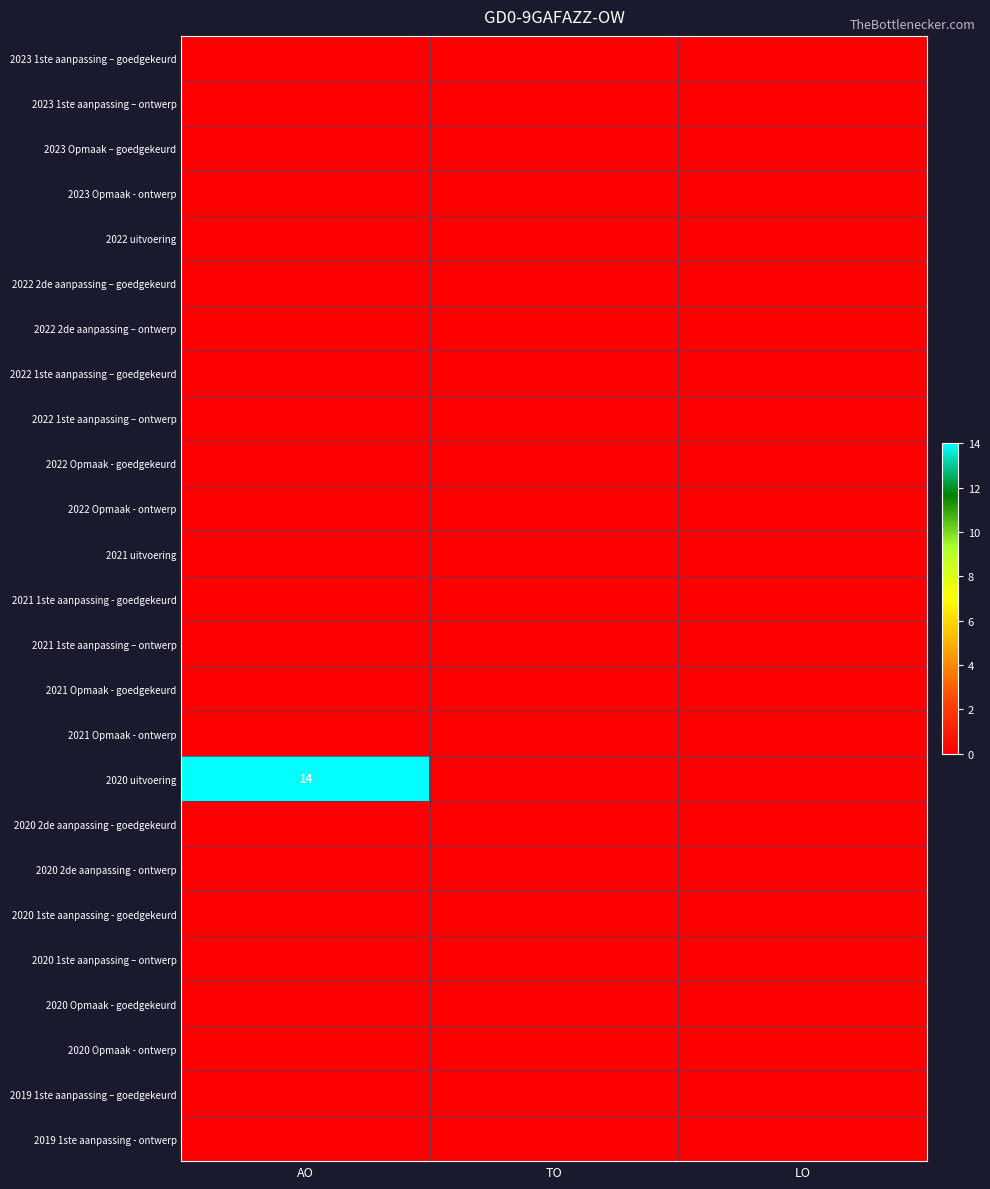

The value of 2020 Opmaak - ontwerp at TO is 0. True or false?

True